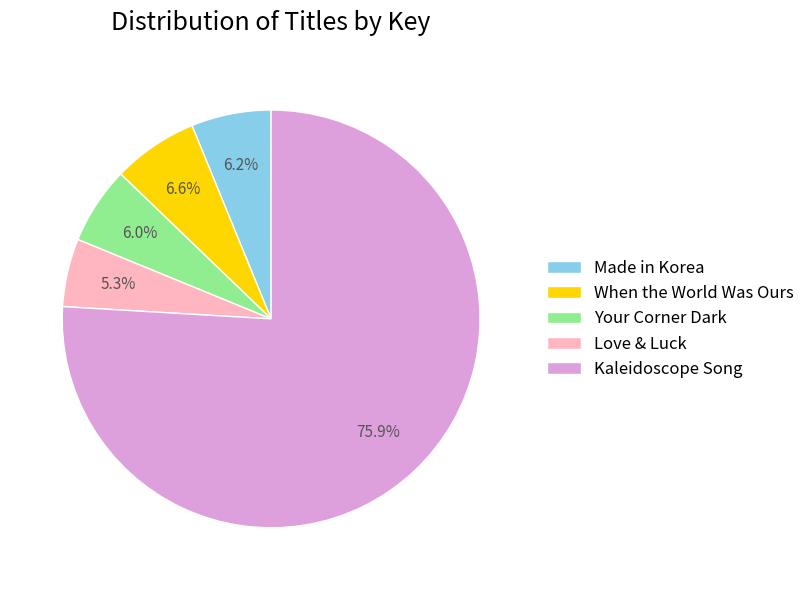

To the nearest percent, what is the combined percentage of When the World Was Ours and Made in Korea?

13%